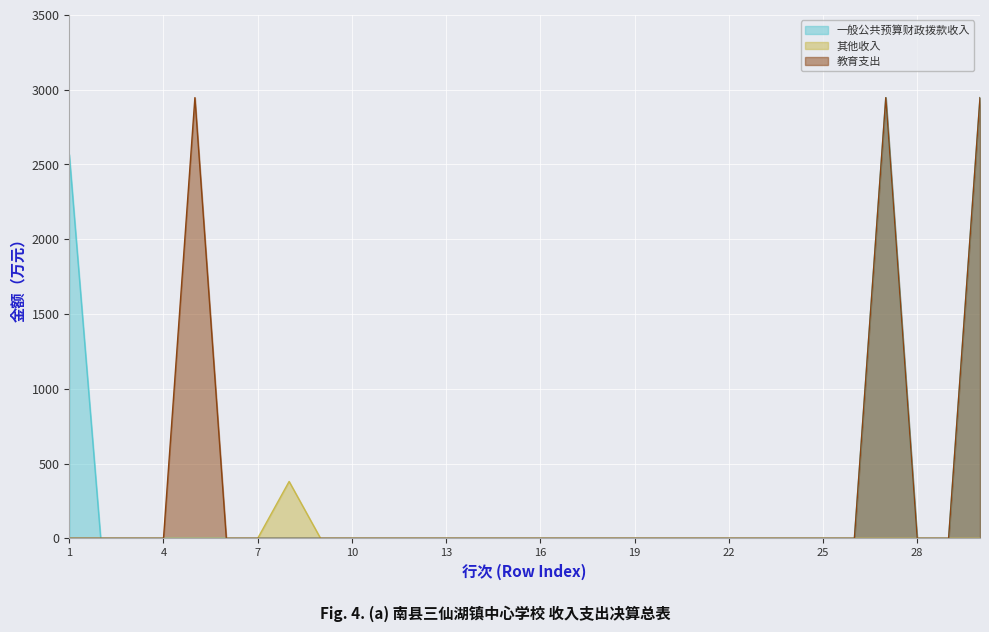

Which category has the lowest value in the 其他收入 series?

1